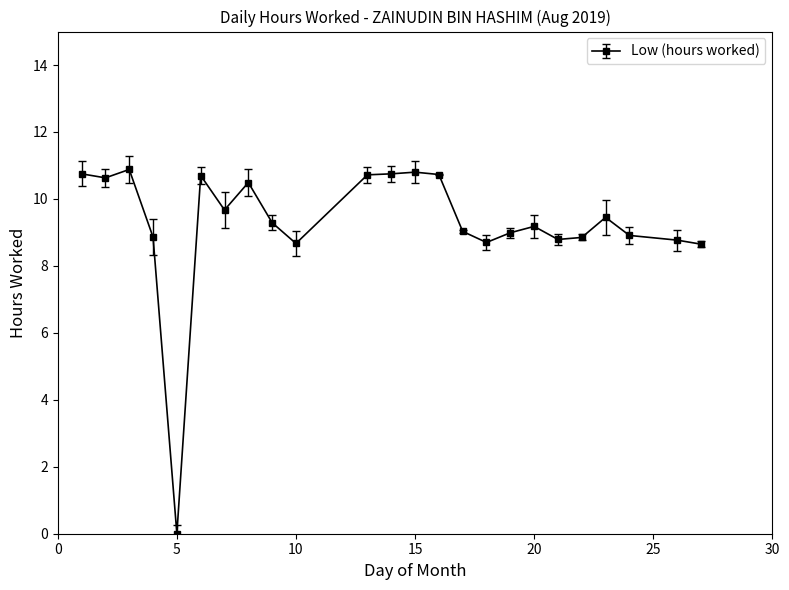

What is the greatest value displayed?

10.9